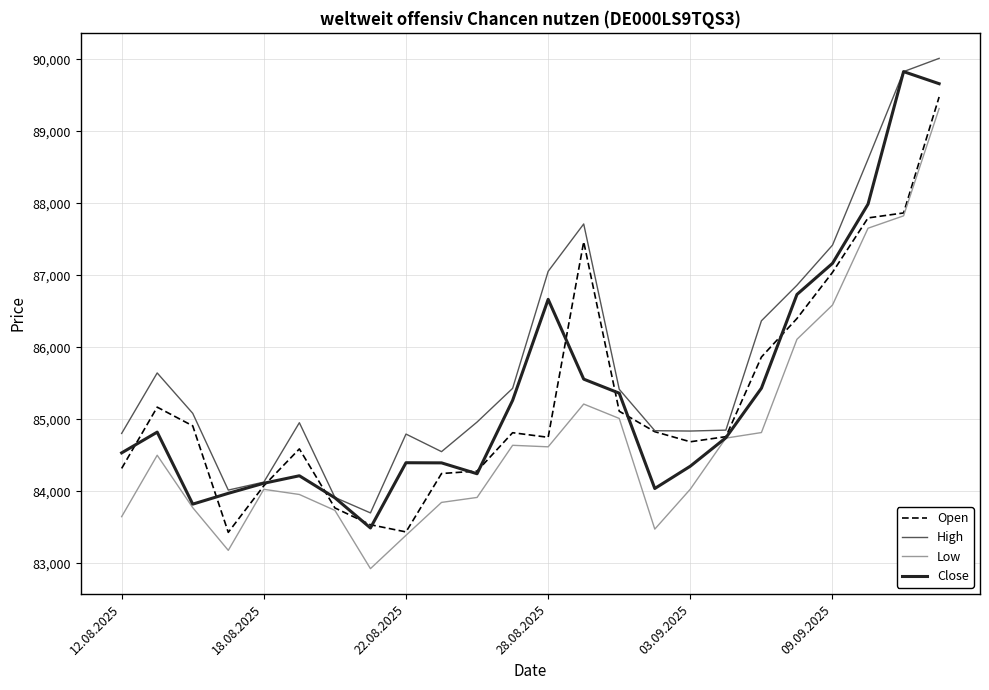

Which series has the largest total across all categories?

High